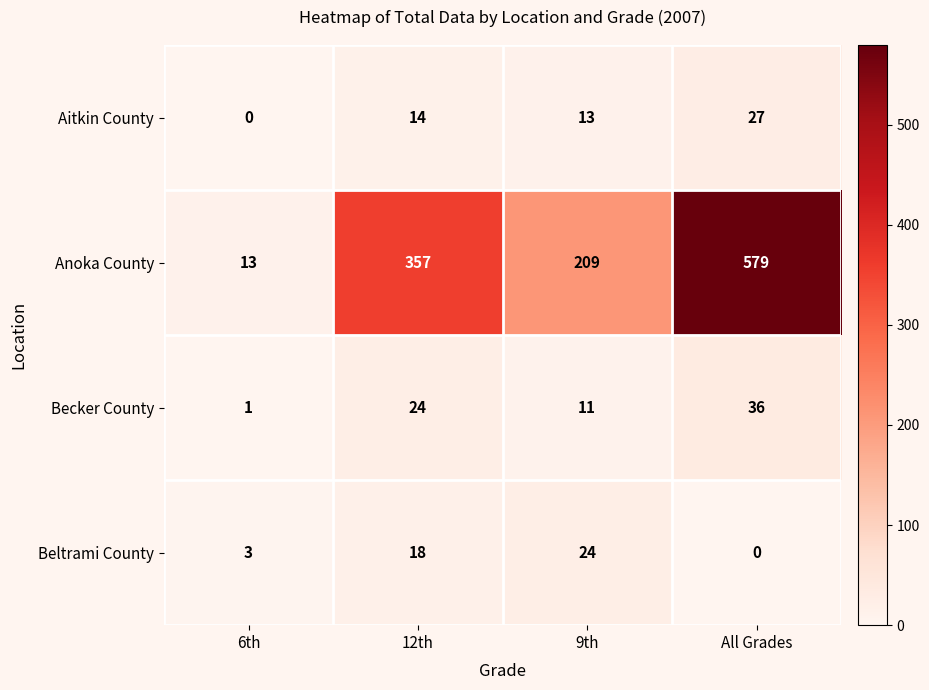

At how many categories does at least one series exceed 299?

2